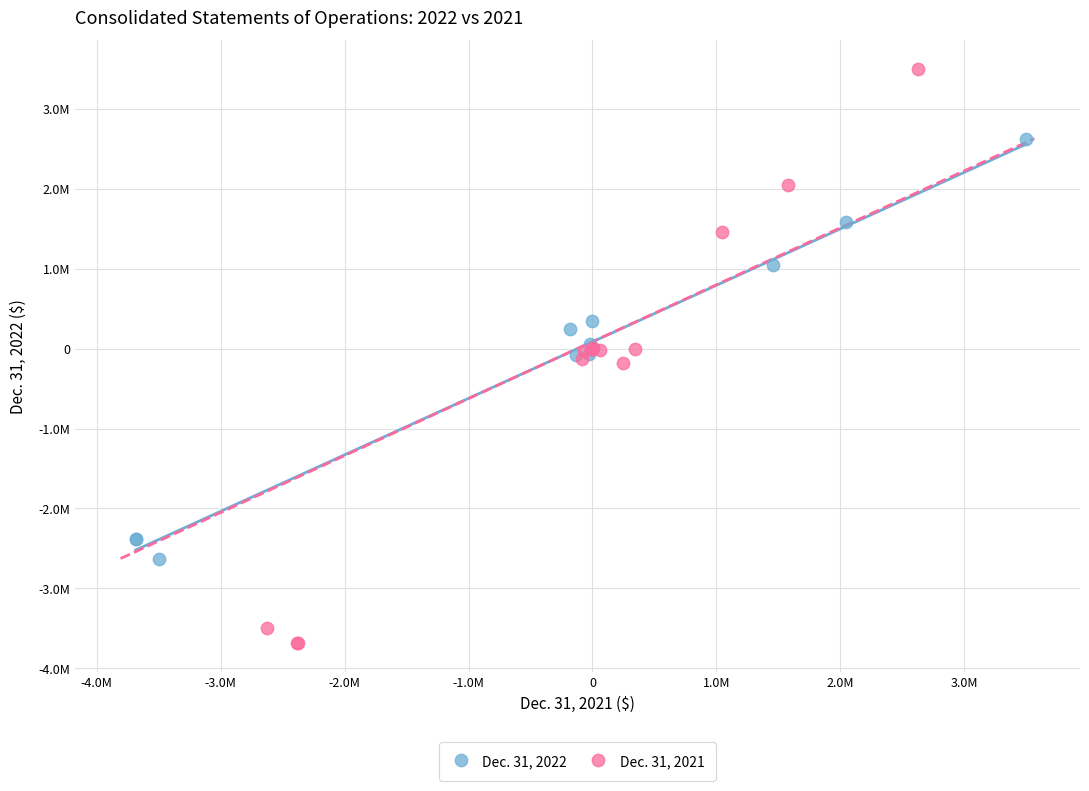

What are all the series names shown in the legend?

Dec. 31, 2022, Dec. 31, 2021